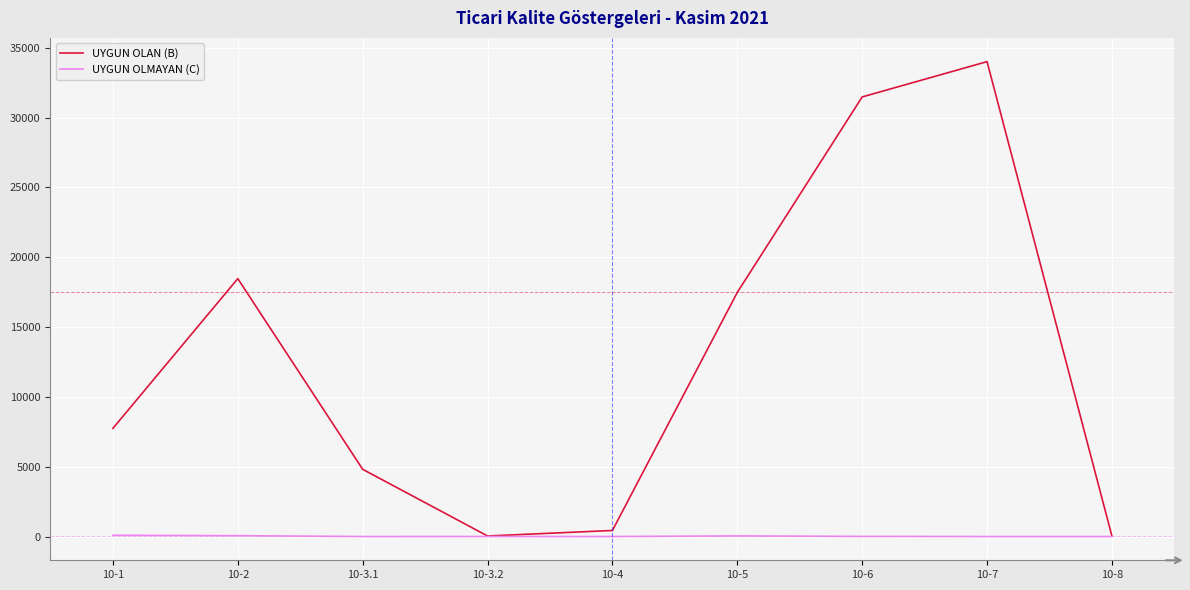

List the series in order of their overall mean, lowest first.

UYGUN OLMAYAN (C), UYGUN OLAN (B)